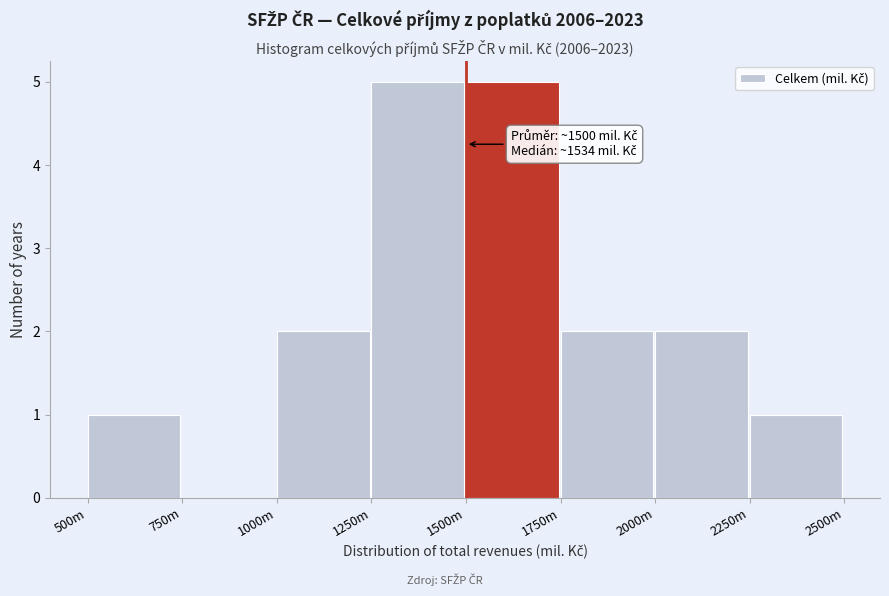

Reading left to right, transcribe all the data shown in this chart.

500m=1	750m=0	1000m=2	1250m=5	1500m=5	1750m=2	2000m=2	2250m=1